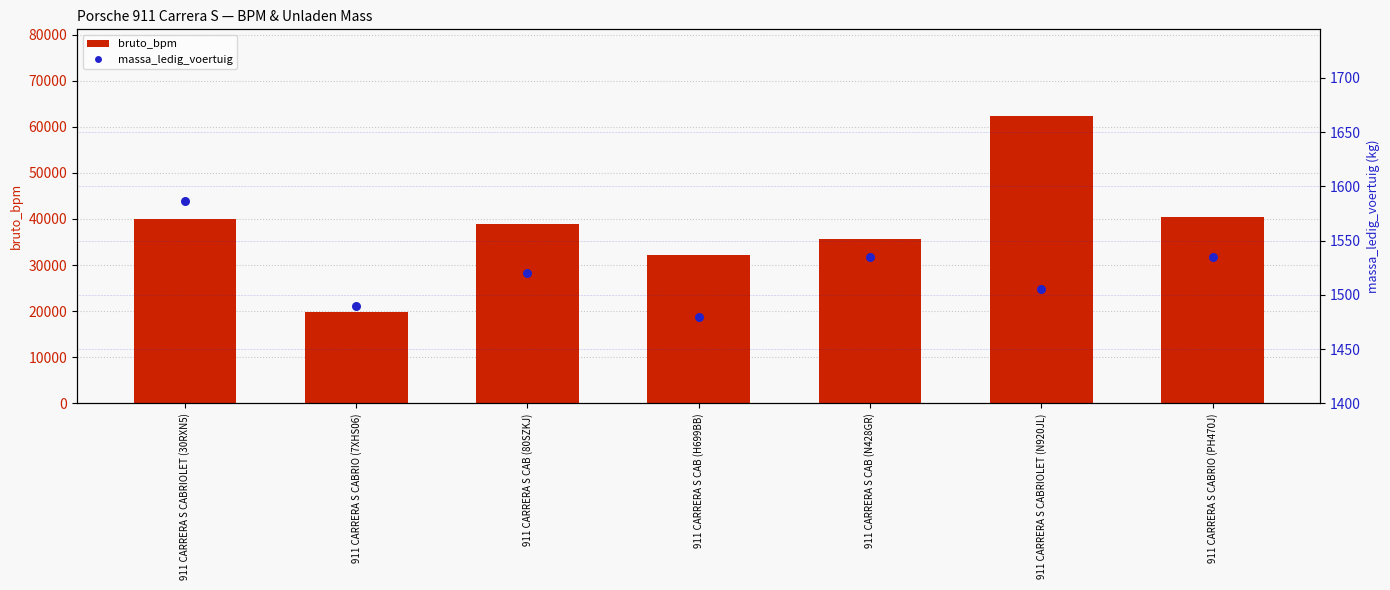

Which series has the largest Y range (max minus min)?

bruto_bpm